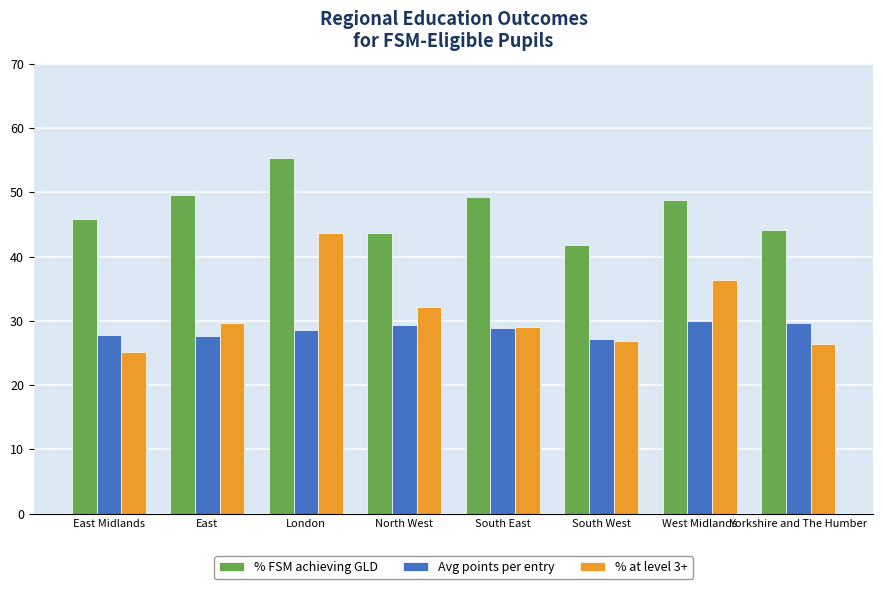

What is the difference between the maximum and minimum values in the Avg points per entry series?

2.8